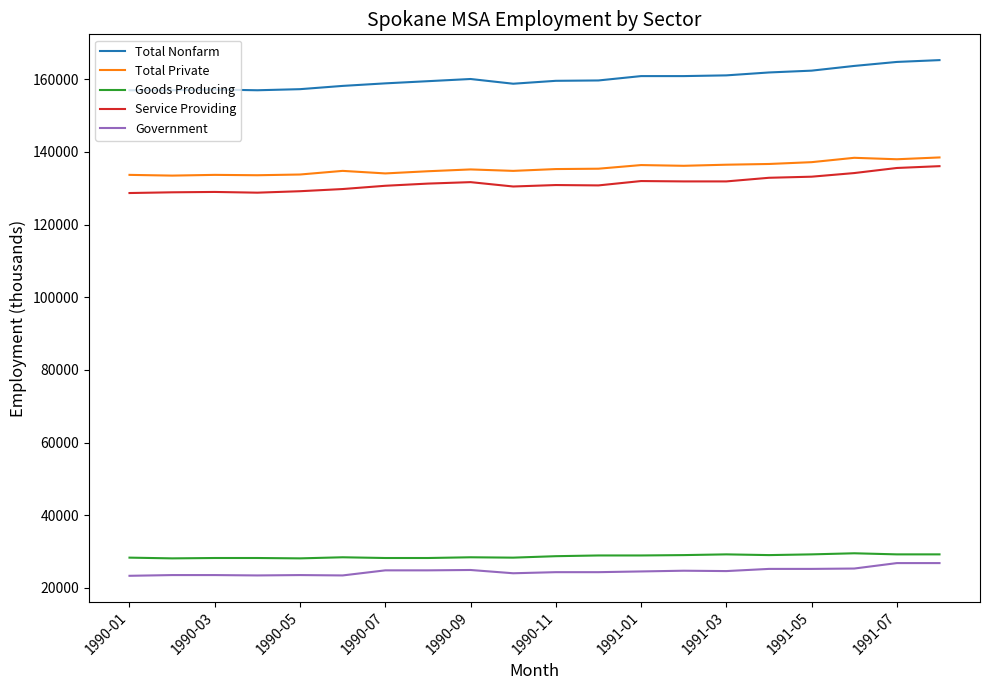

What is the difference between the second highest and second lowest values in the Government series?

3400